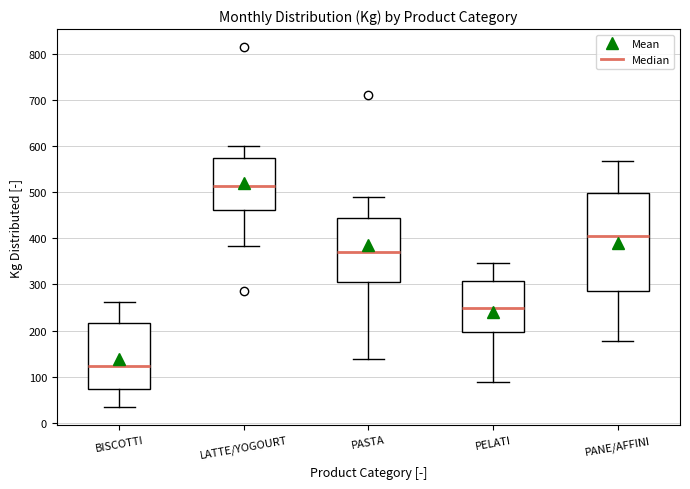

Which box's median line is the lowest?

BISCOTTI